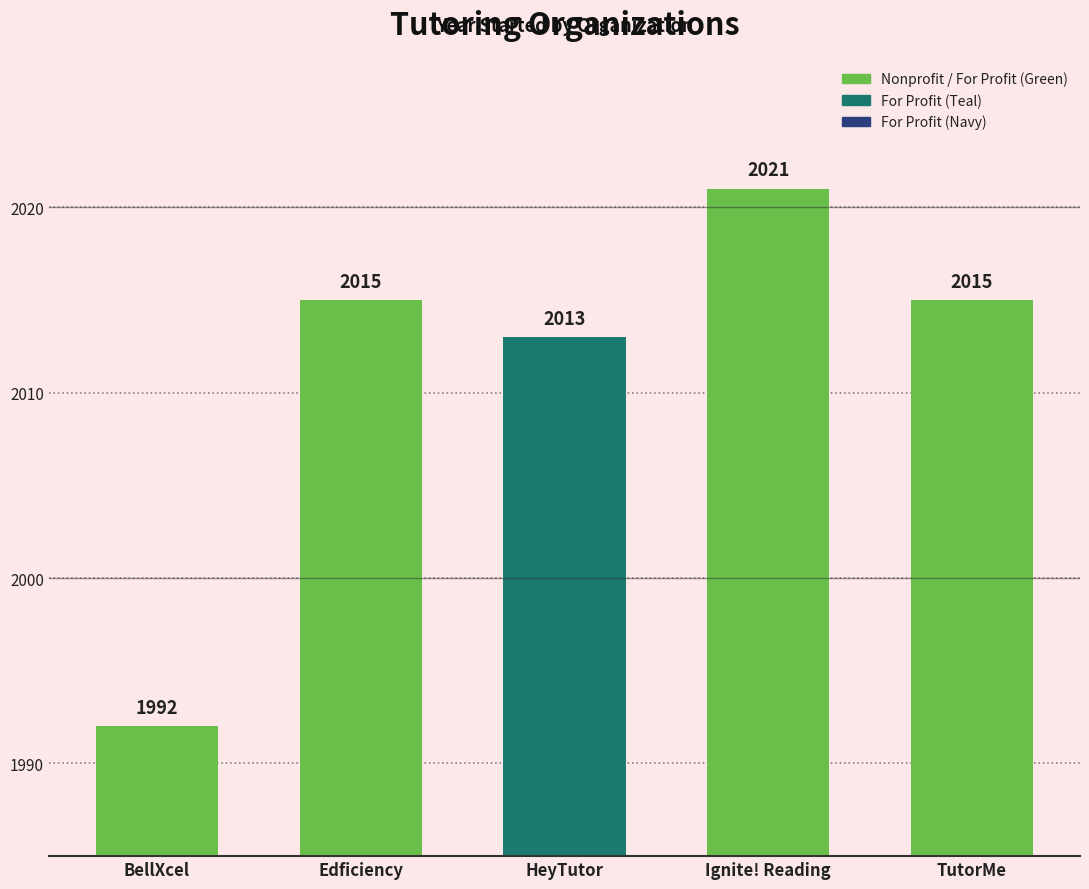

What is the label of the 1st bar from the left?

BellXcel